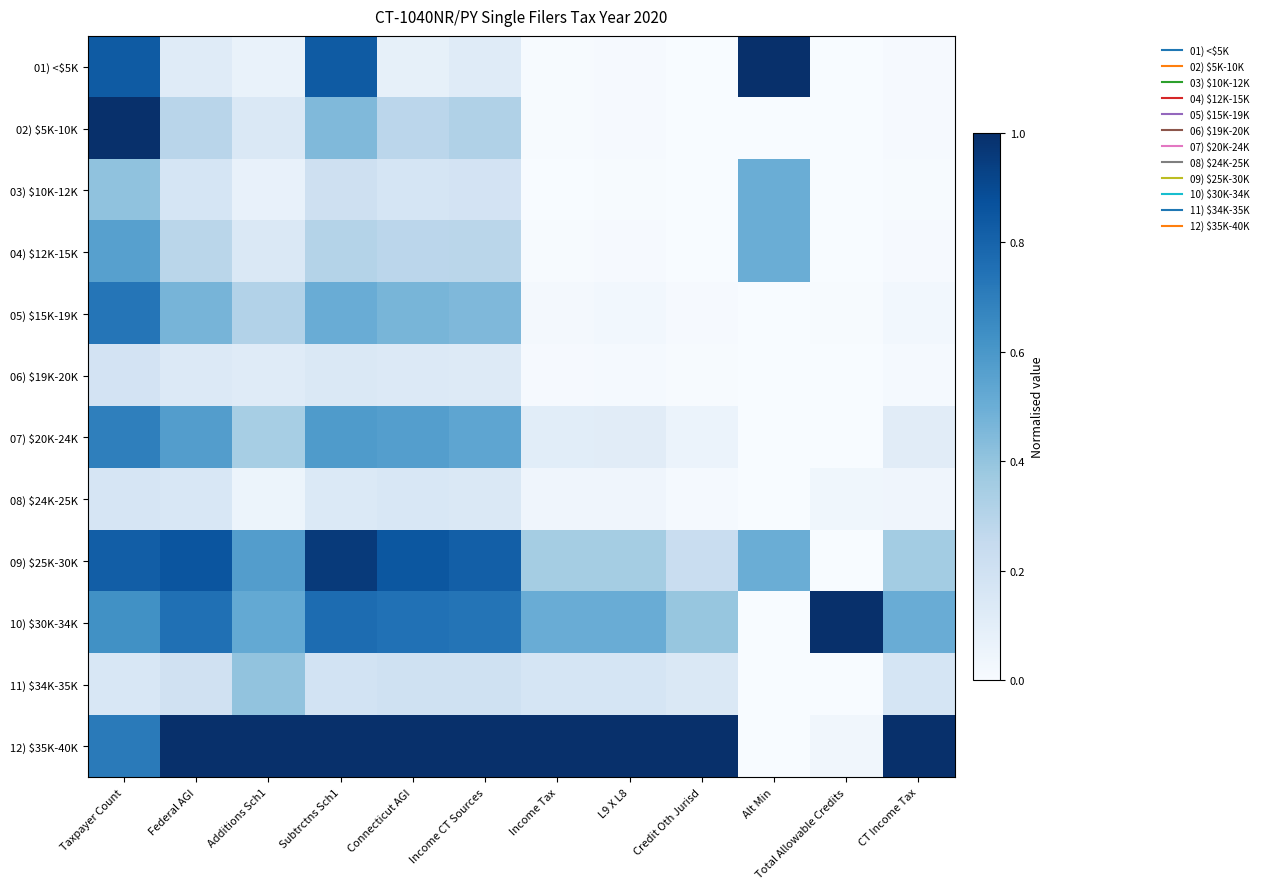

Reading left to right, transcribe all the data shown in this chart.

01) <$5K: Taxpayer Count=0.8	Federal AGI=0.1	Additions Sch1=0.1	Subtrctns Sch1=0.8	Connecticut AGI=0.1	Income CT Sources=0.1	Income Tax=0.0	L9 X L8=0.0	Credit Oth Jurisd=0.0	Alt Min=1.0	Total Allowable Credits=0.0	CT Income Tax=0.0
02) $5K-10K: Taxpayer Count=1.0	Federal AGI=0.3	Additions Sch1=0.1	Subtrctns Sch1=0.4	Connecticut AGI=0.3	Income CT Sources=0.3	Income Tax=0.0	L9 X L8=0.0	Credit Oth Jurisd=0.0	Alt Min=0.0	Total Allowable Credits=0.0	CT Income Tax=0.0
03) $10K-12K: Taxpayer Count=0.4	Federal AGI=0.2	Additions Sch1=0.1	Subtrctns Sch1=0.2	Connecticut AGI=0.2	Income CT Sources=0.2	Income Tax=0.0	L9 X L8=0.0	Credit Oth Jurisd=0.0	Alt Min=0.5	Total Allowable Credits=0.0	CT Income Tax=0.0
04) $12K-15K: Taxpayer Count=0.6	Federal AGI=0.3	Additions Sch1=0.1	Subtrctns Sch1=0.3	Connecticut AGI=0.3	Income CT Sources=0.3	Income Tax=0.0	L9 X L8=0.0	Credit Oth Jurisd=0.0	Alt Min=0.5	Total Allowable Credits=0.0	CT Income Tax=0.0
05) $15K-19K: Taxpayer Count=0.7	Federal AGI=0.5	Additions Sch1=0.3	Subtrctns Sch1=0.5	Connecticut AGI=0.5	Income CT Sources=0.5	Income Tax=0.0	L9 X L8=0.0	Credit Oth Jurisd=0.0	Alt Min=0.0	Total Allowable Credits=0.0	CT Income Tax=0.0
06) $19K-20K: Taxpayer Count=0.2	Federal AGI=0.1	Additions Sch1=0.1	Subtrctns Sch1=0.1	Connecticut AGI=0.1	Income CT Sources=0.1	Income Tax=0.0	L9 X L8=0.0	Credit Oth Jurisd=0.0	Alt Min=0.0	Total Allowable Credits=0.0	CT Income Tax=0.0
07) $20K-24K: Taxpayer Count=0.7	Federal AGI=0.6	Additions Sch1=0.3	Subtrctns Sch1=0.6	Connecticut AGI=0.6	Income CT Sources=0.5	Income Tax=0.1	L9 X L8=0.1	Credit Oth Jurisd=0.1	Alt Min=0.0	Total Allowable Credits=0.0	CT Income Tax=0.1
08) $24K-25K: Taxpayer Count=0.2	Federal AGI=0.2	Additions Sch1=0.1	Subtrctns Sch1=0.1	Connecticut AGI=0.2	Income CT Sources=0.1	Income Tax=0.0	L9 X L8=0.0	Credit Oth Jurisd=0.0	Alt Min=0.0	Total Allowable Credits=0.0	CT Income Tax=0.0
09) $25K-30K: Taxpayer Count=0.8	Federal AGI=0.9	Additions Sch1=0.6	Subtrctns Sch1=1.0	Connecticut AGI=0.8	Income CT Sources=0.8	Income Tax=0.4	L9 X L8=0.4	Credit Oth Jurisd=0.2	Alt Min=0.5	Total Allowable Credits=0.0	CT Income Tax=0.4
10) $30K-34K: Taxpayer Count=0.6	Federal AGI=0.8	Additions Sch1=0.5	Subtrctns Sch1=0.8	Connecticut AGI=0.7	Income CT Sources=0.7	Income Tax=0.5	L9 X L8=0.5	Credit Oth Jurisd=0.4	Alt Min=0.0	Total Allowable Credits=1.0	CT Income Tax=0.5
11) $34K-35K: Taxpayer Count=0.2	Federal AGI=0.2	Additions Sch1=0.4	Subtrctns Sch1=0.2	Connecticut AGI=0.2	Income CT Sources=0.2	Income Tax=0.2	L9 X L8=0.2	Credit Oth Jurisd=0.1	Alt Min=0.0	Total Allowable Credits=0.0	CT Income Tax=0.2
12) $35K-40K: Taxpayer Count=0.7	Federal AGI=1.0	Additions Sch1=1.0	Subtrctns Sch1=1.0	Connecticut AGI=1.0	Income CT Sources=1.0	Income Tax=1.0	L9 X L8=1.0	Credit Oth Jurisd=1.0	Alt Min=0.0	Total Allowable Credits=0.0	CT Income Tax=1.0